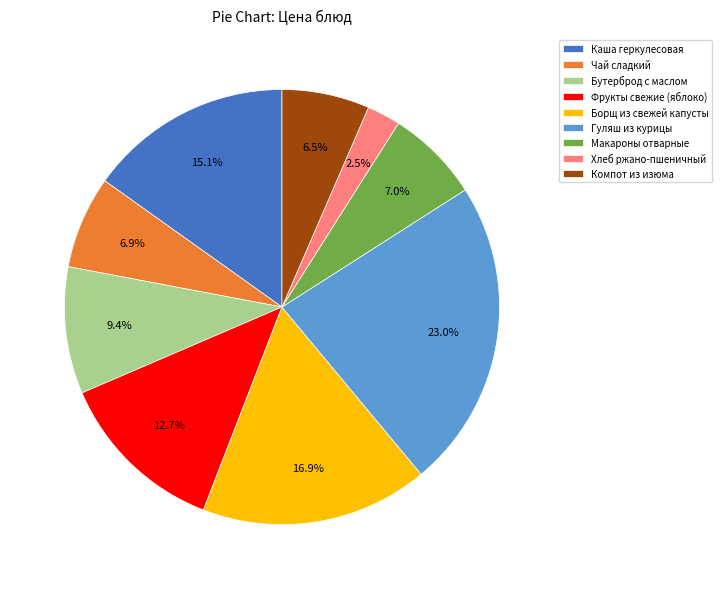

Does Хлеб ржано-пшеничный account for over 50% of the chart?

No